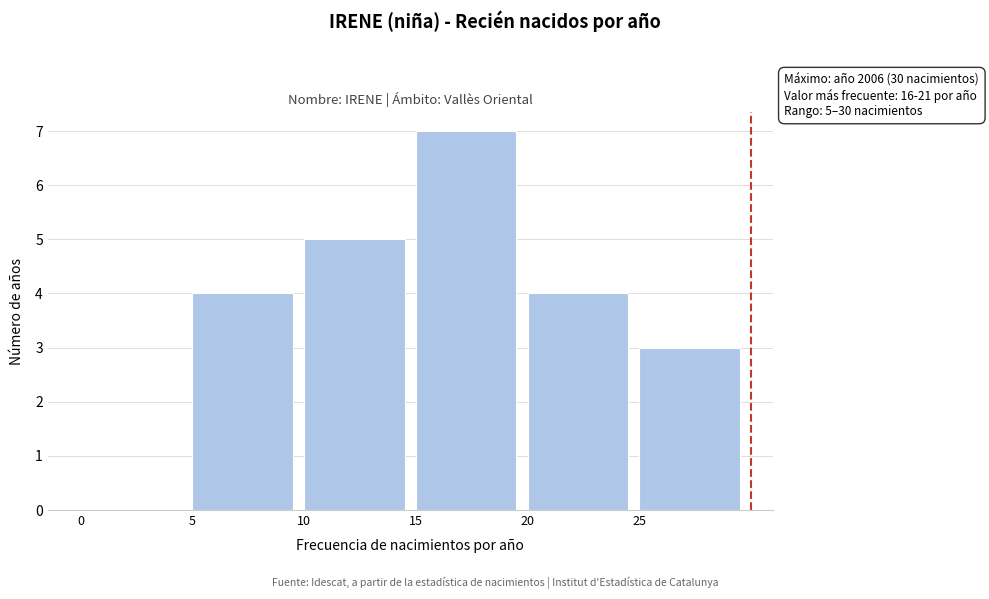

Over which range of the x-axis is the bar tallest?

15 to 20